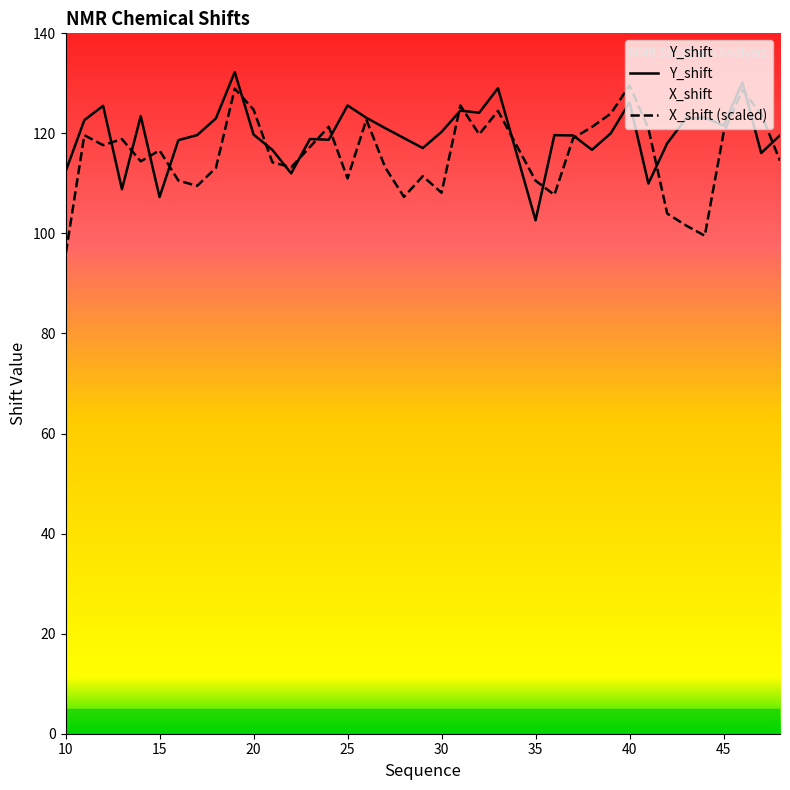

True or false: Y_shift has more than 1 interior local peaks.

True